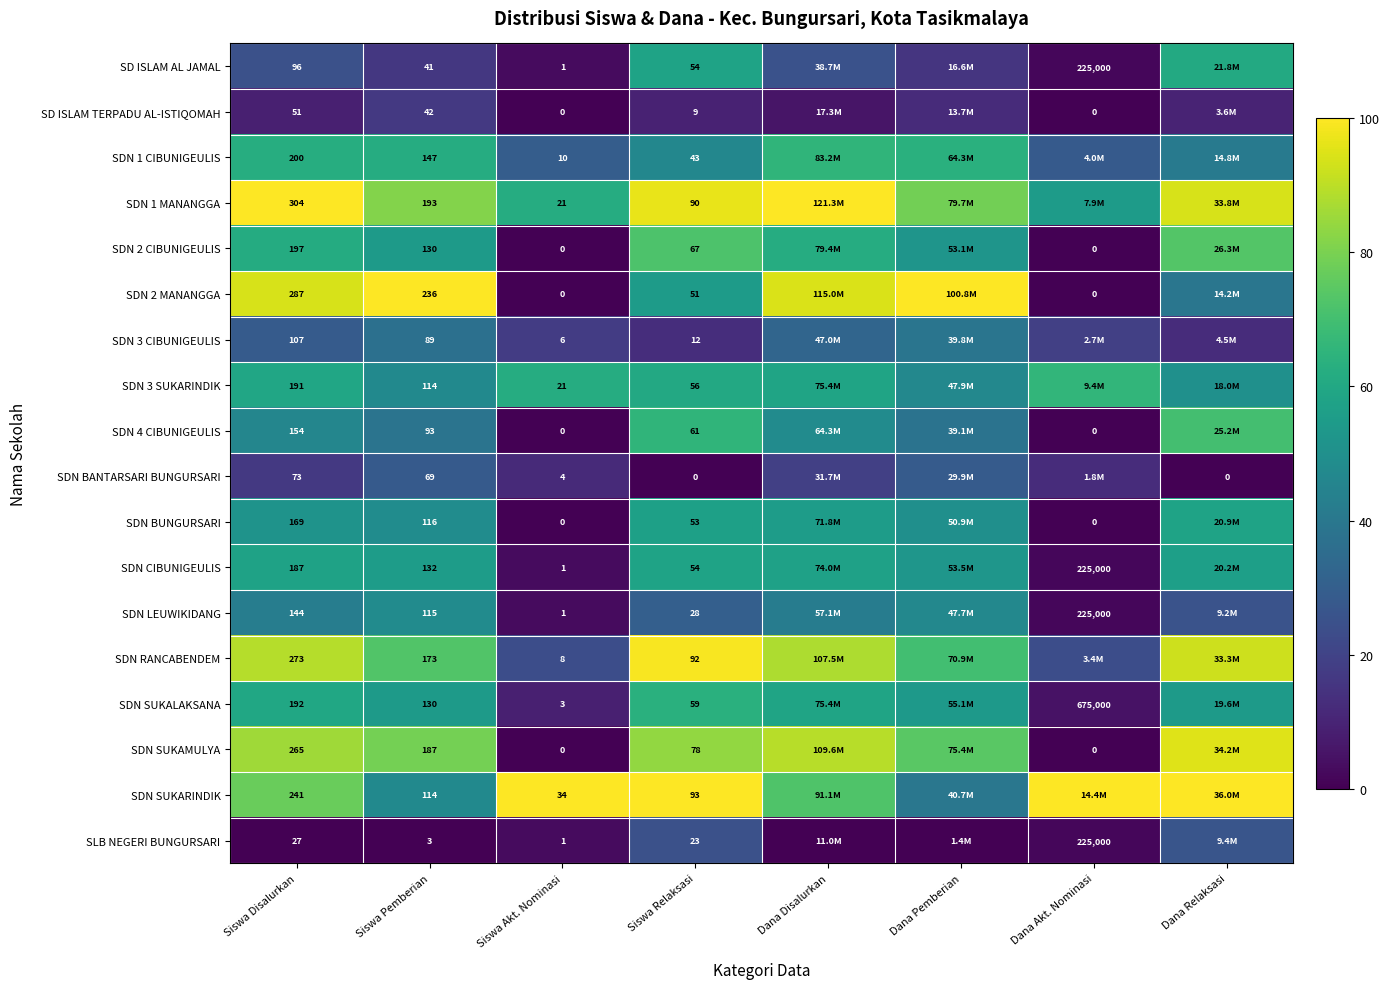

At which label is SDN 3 CIBUNIGEULIS closest to 25?

Siswa Disalurkan